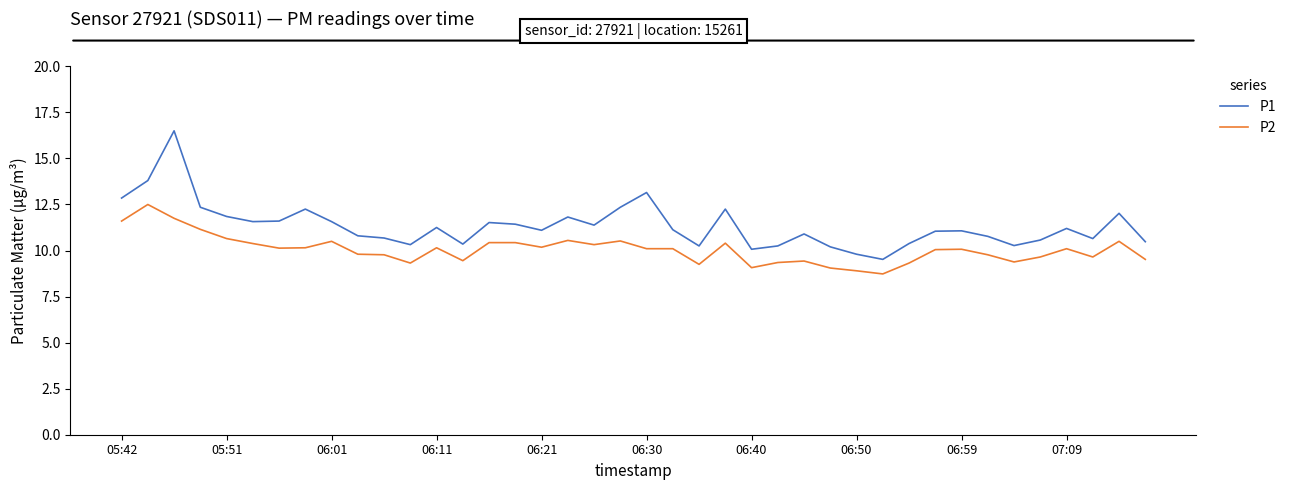

List the series in order of their peak value, lowest first.

P2, P1